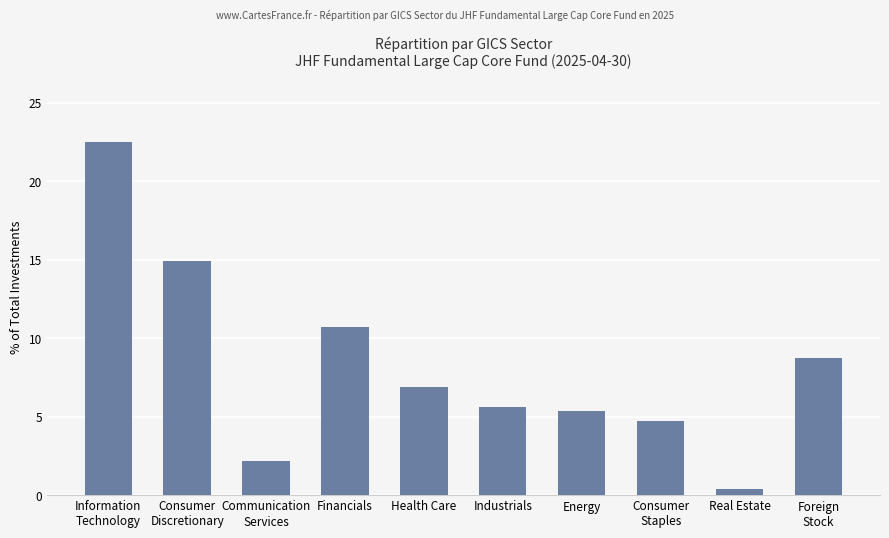

What is the change in value from Information
Technology to Industrials?

-16.8